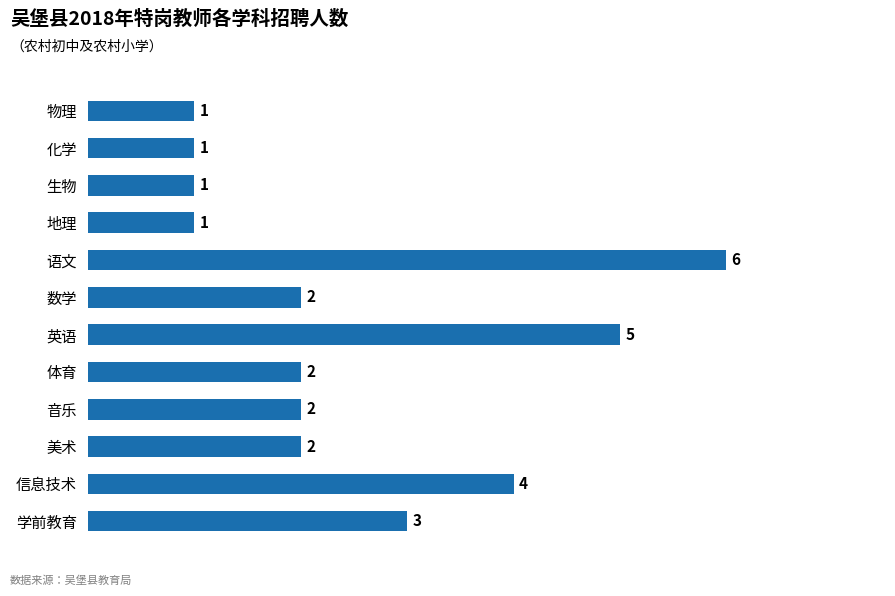

The value at 数学 is 2. True or false?

True